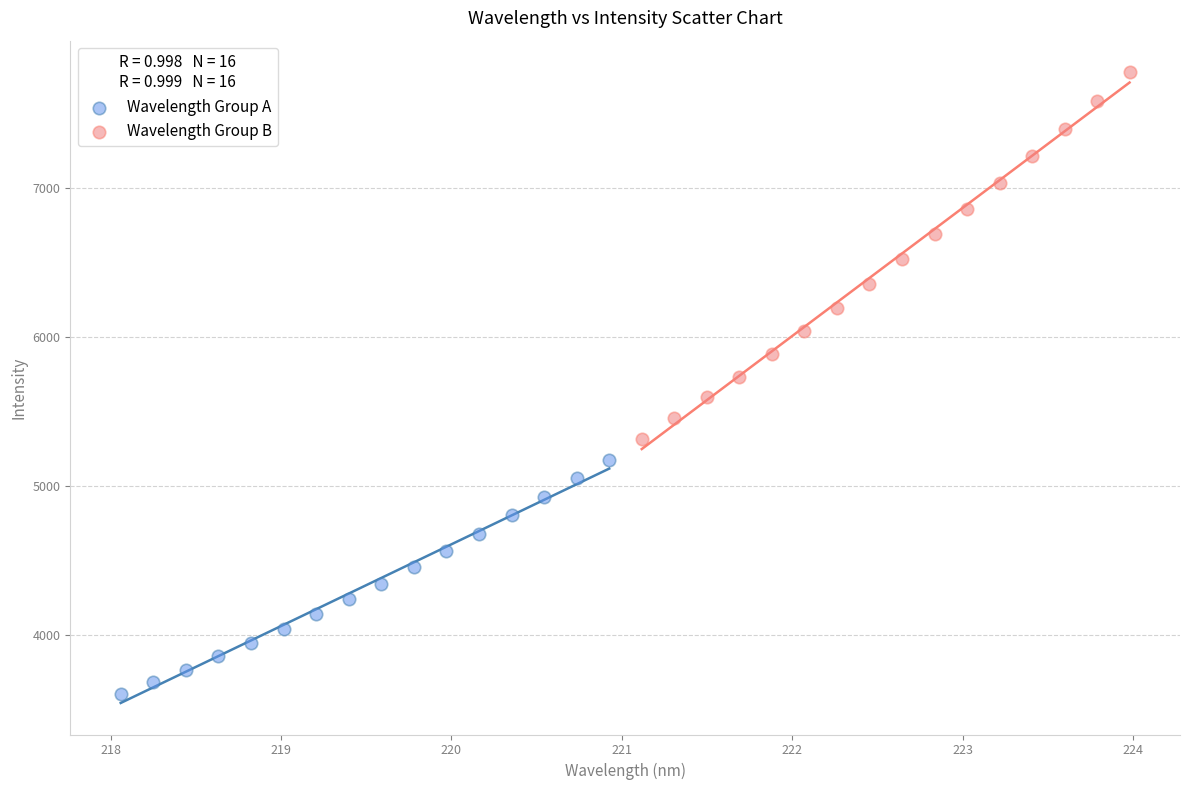

Which series has the widest spread of Y values?

Wavelength Group B